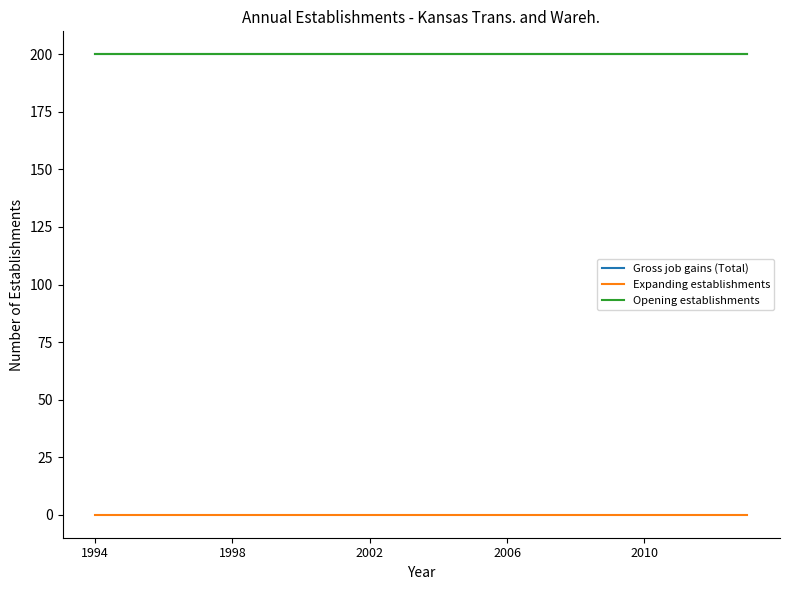

Does the chart display data point markers on the line(s)?

No